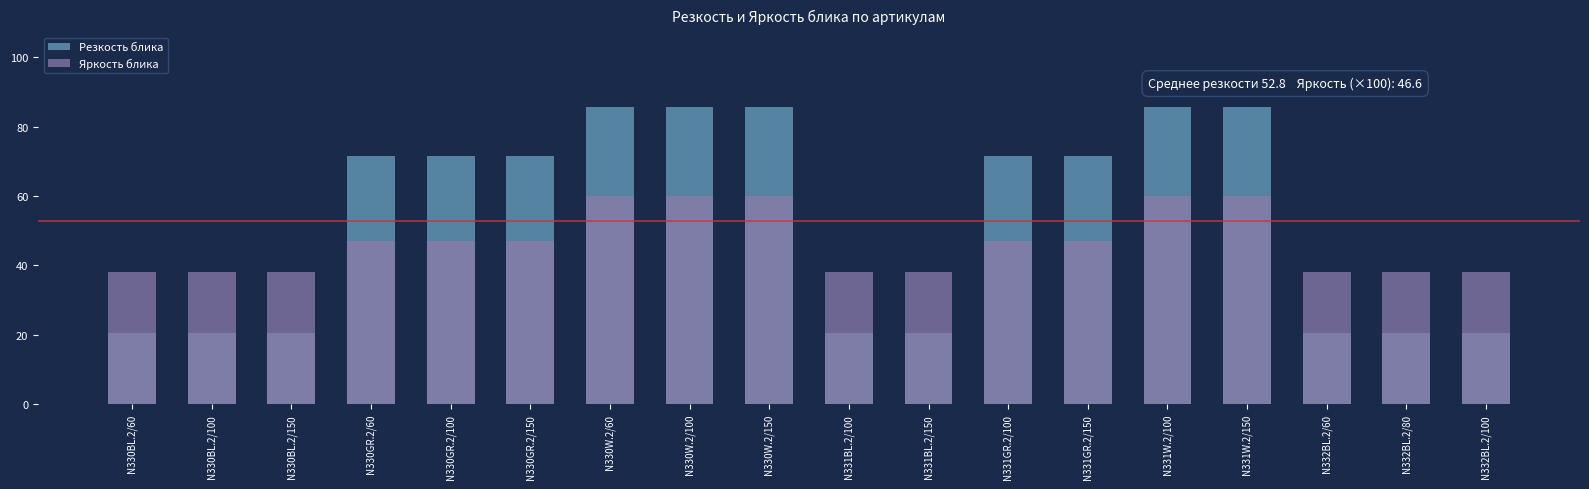

List the series in order of their overall mean, highest first.

Резкость блика, Яркость блика